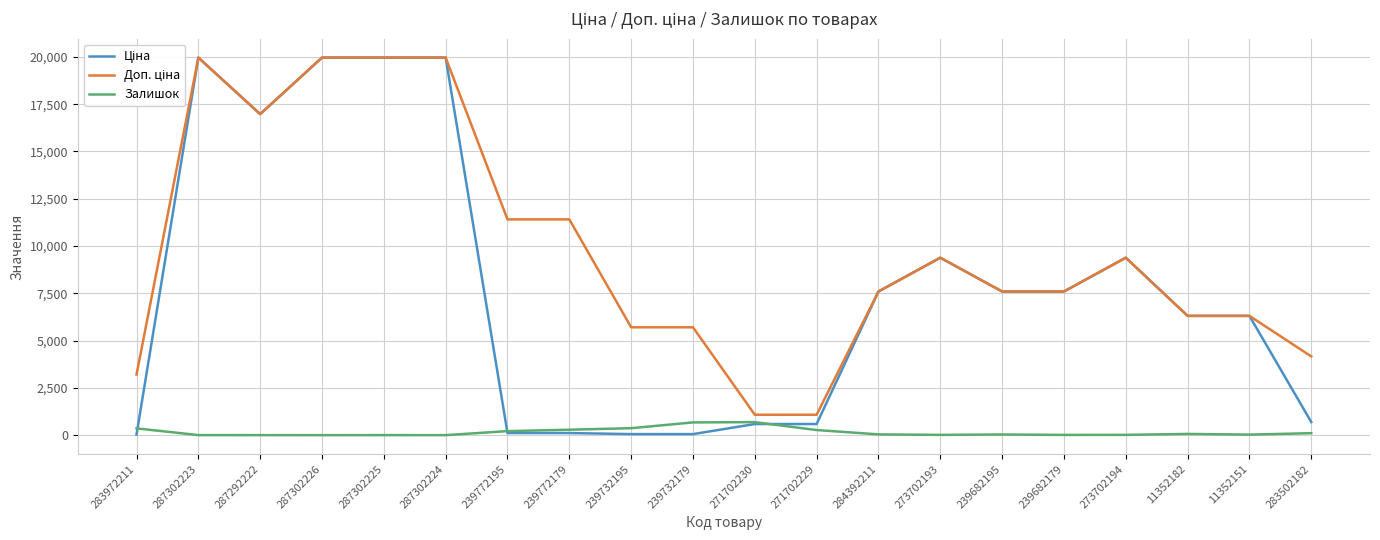

What is the maximum value shown in the chart?

19964.2